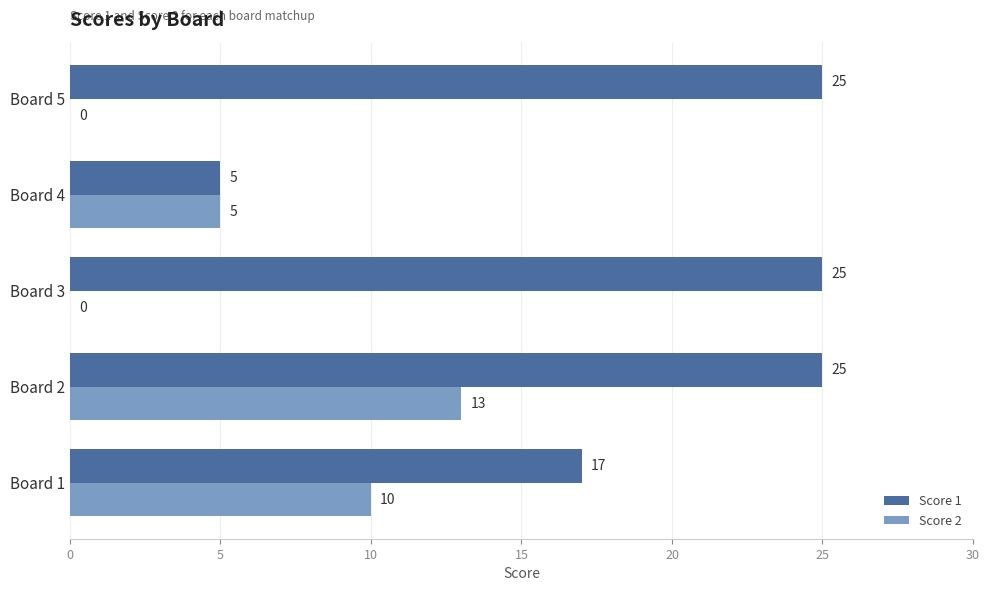

Which series has the largest total across all categories?

Score 1